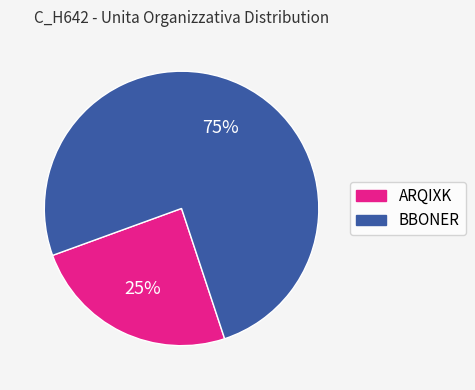

Approximately how many times larger is the value at ARQIXK compared to BBONER?

0.3